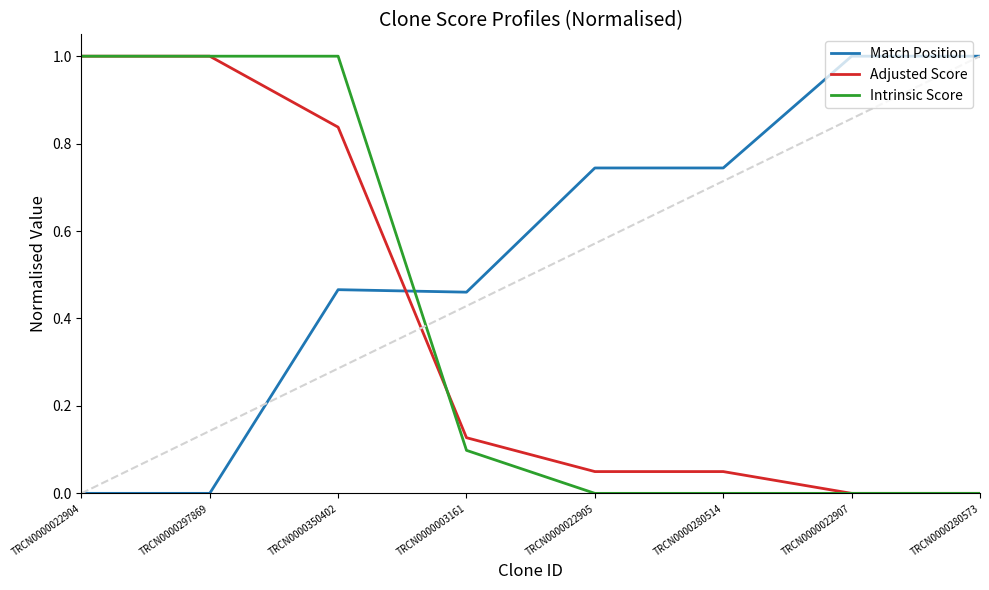

Between TRCN0000022905 and TRCN0000280573, which series saw the biggest shift?

Match Position